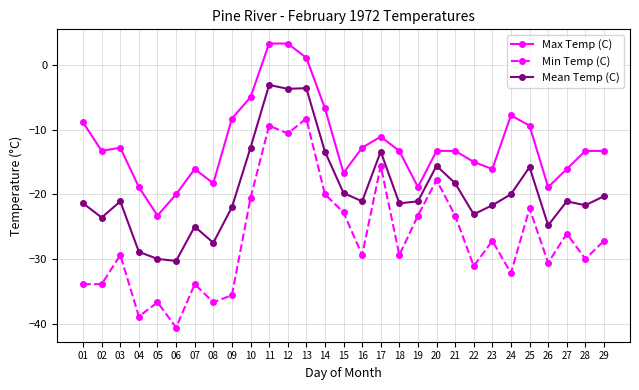

True or false: Min Temp (C) and Mean Temp (C) intersect in this chart.

False